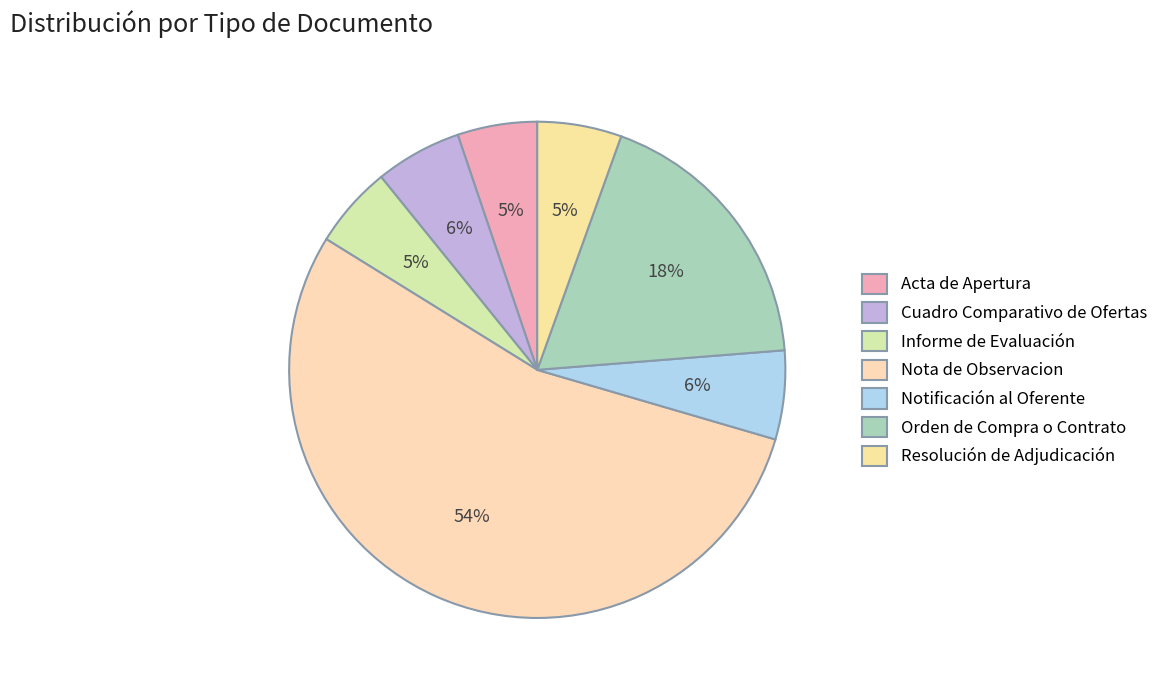

To the nearest percent, what is the difference between the largest and smallest slice percentages?

49%